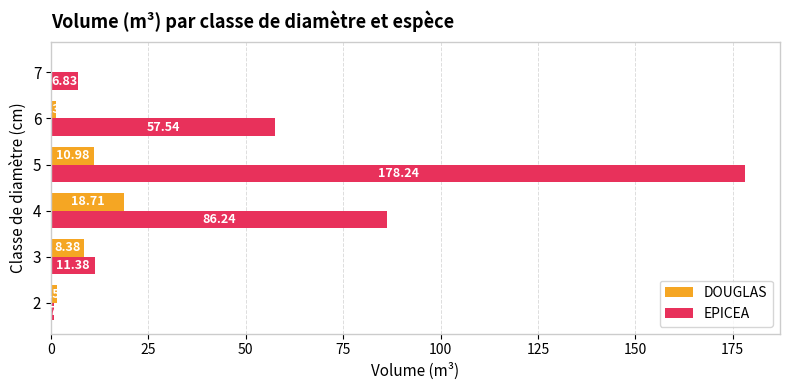

At which category is the sum across all series the highest?

5